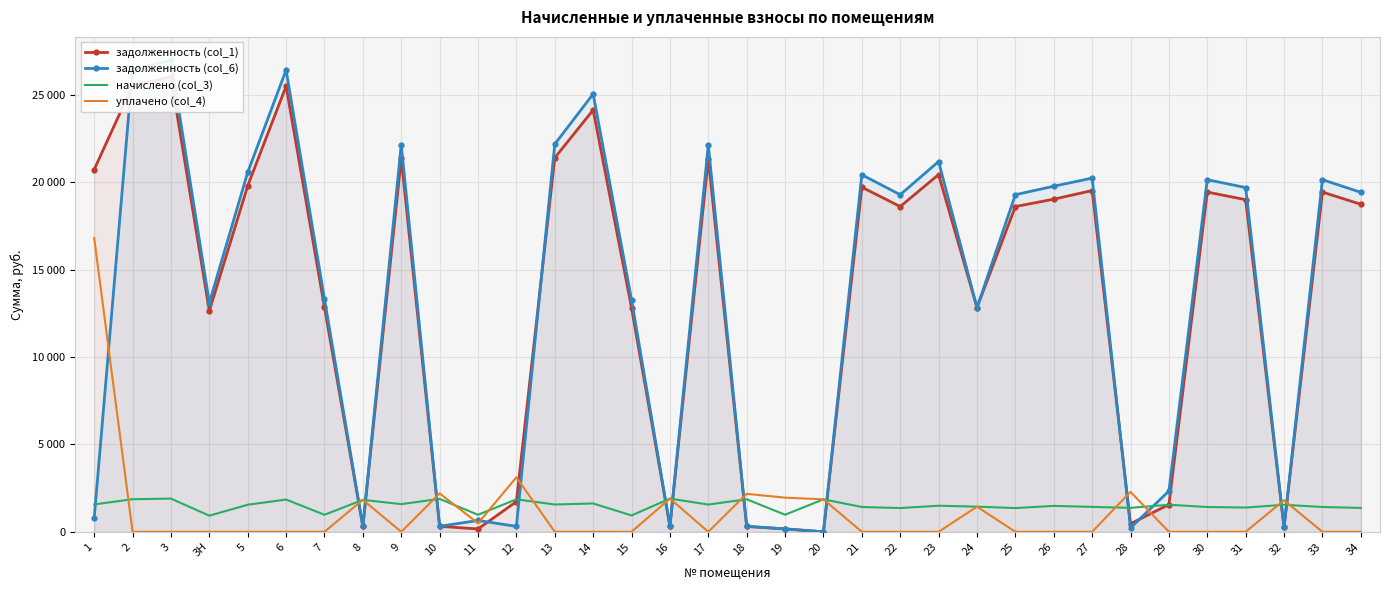

What is the greatest value displayed?

26960.3